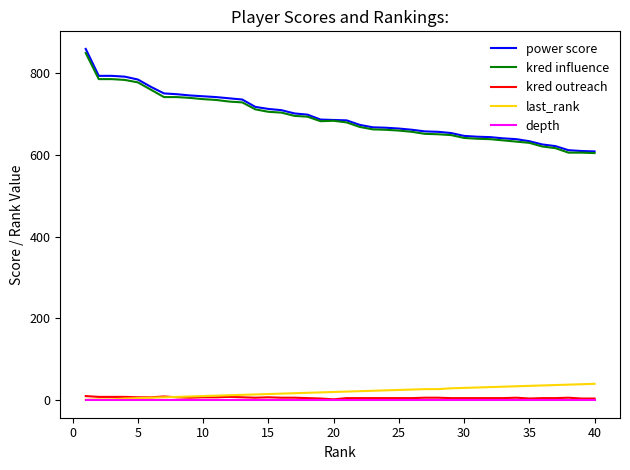

List the series in order of their peak value, highest first.

power score, kred influence, last_rank, kred outreach, depth